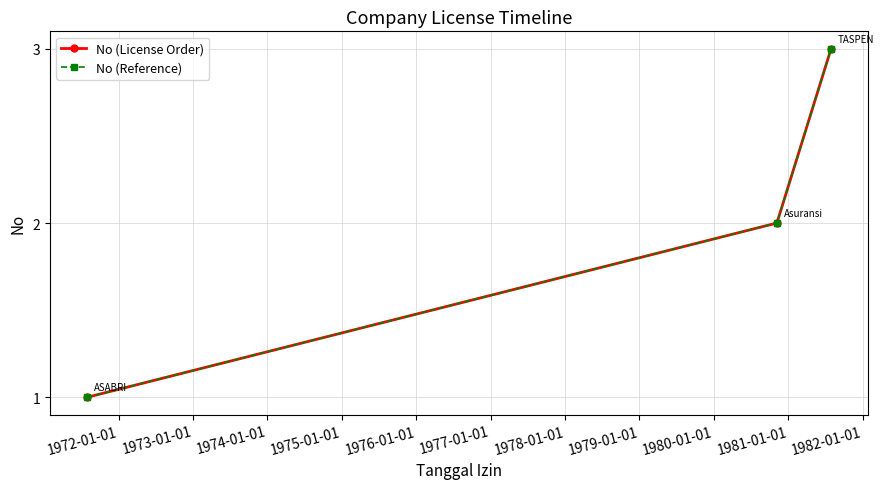

Which series has the widest spread of values?

No (License Order)